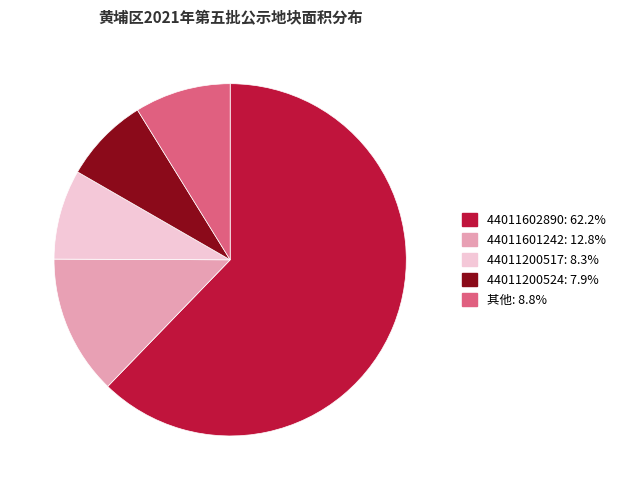

Is there any slice that represents more than half of the pie?

Yes